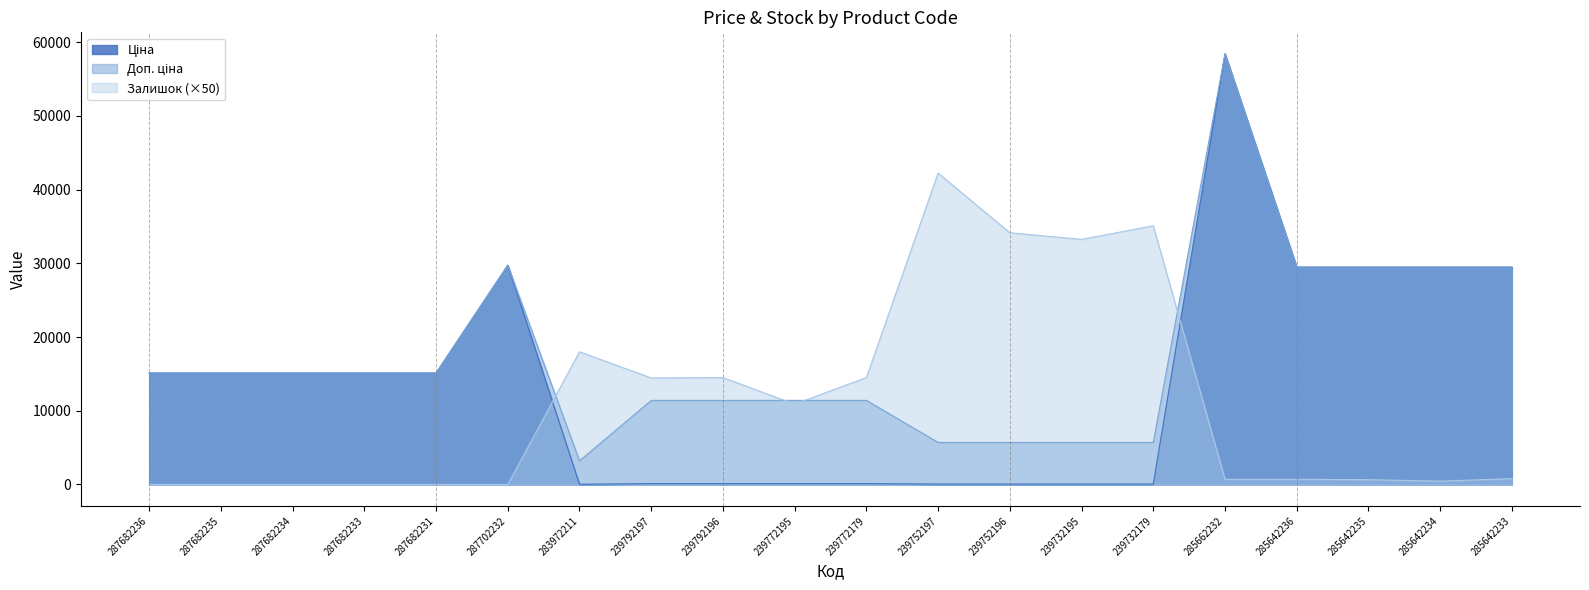

What is the approximate value of Доп. ціна at 239752196?

5705.0